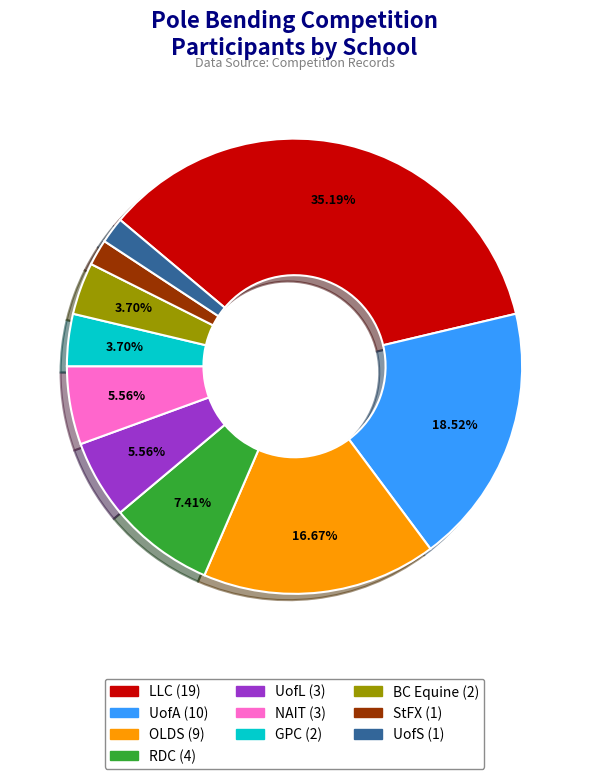

Does any single category account for the majority?

No